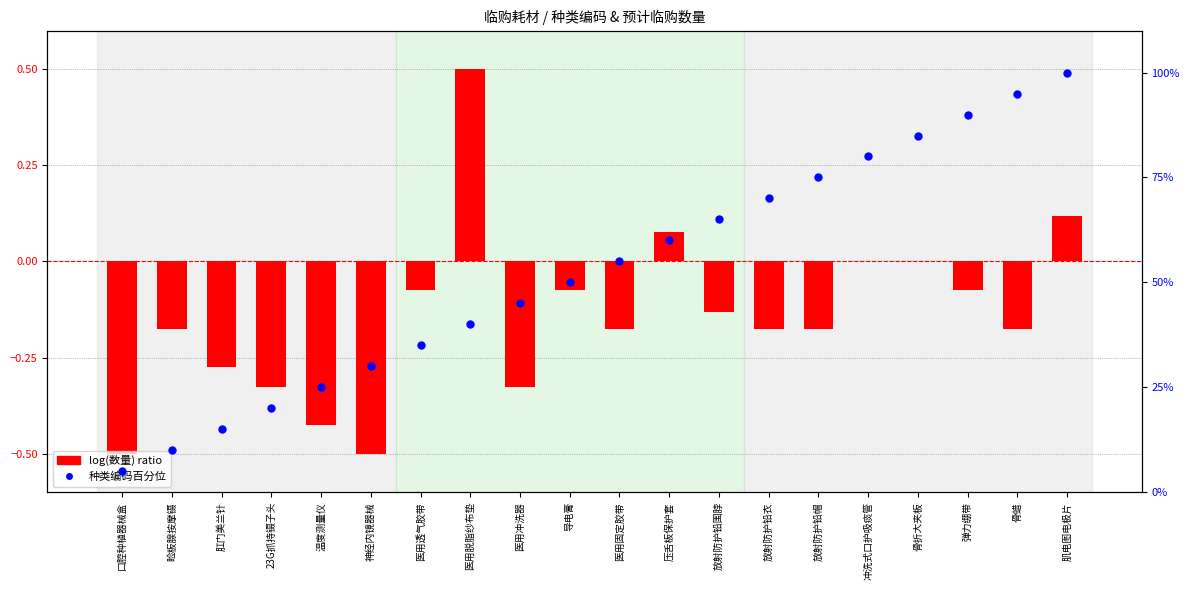

Is the value of 种类编码百分位 at 放射防护铅帽 greater than the value of log(数量) ratio at 压舌板保护套?

Yes